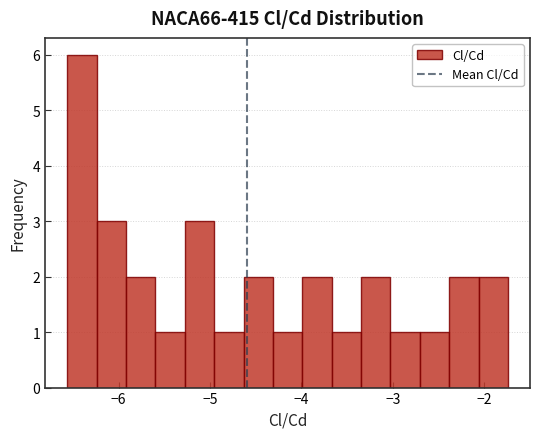

Around what value on the x-axis is the tallest bar? Give the approximate position of its centre, as read against the axis.

-6.4